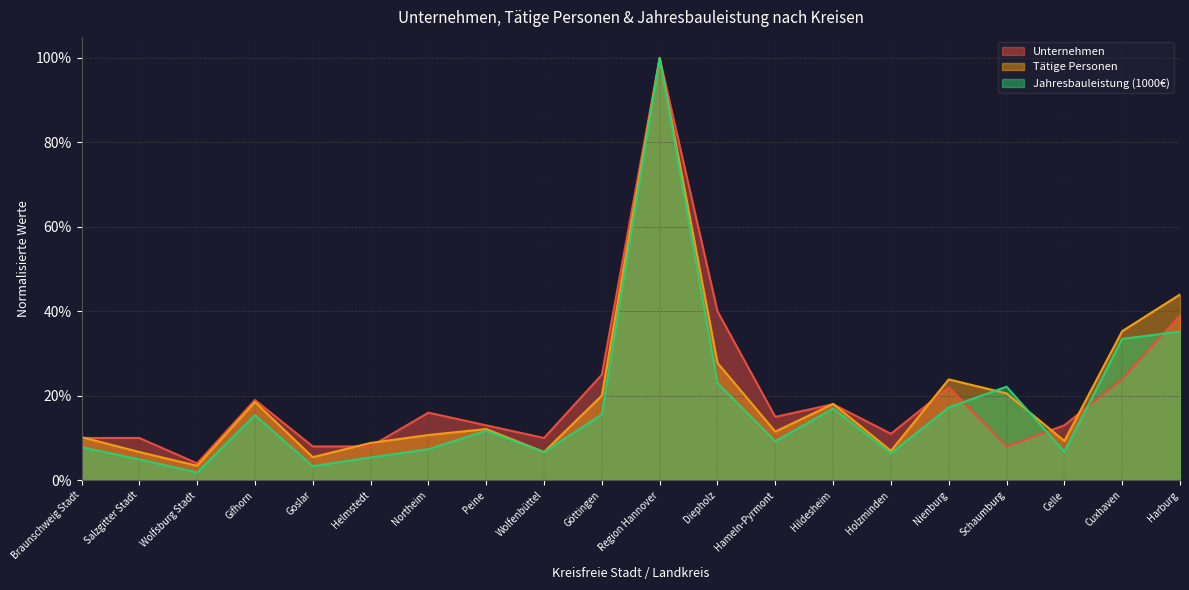

Is the value of Jahresbauleistung (1000€) at Schaumburg greater than the value of Tätige Personen at Peine?

Yes